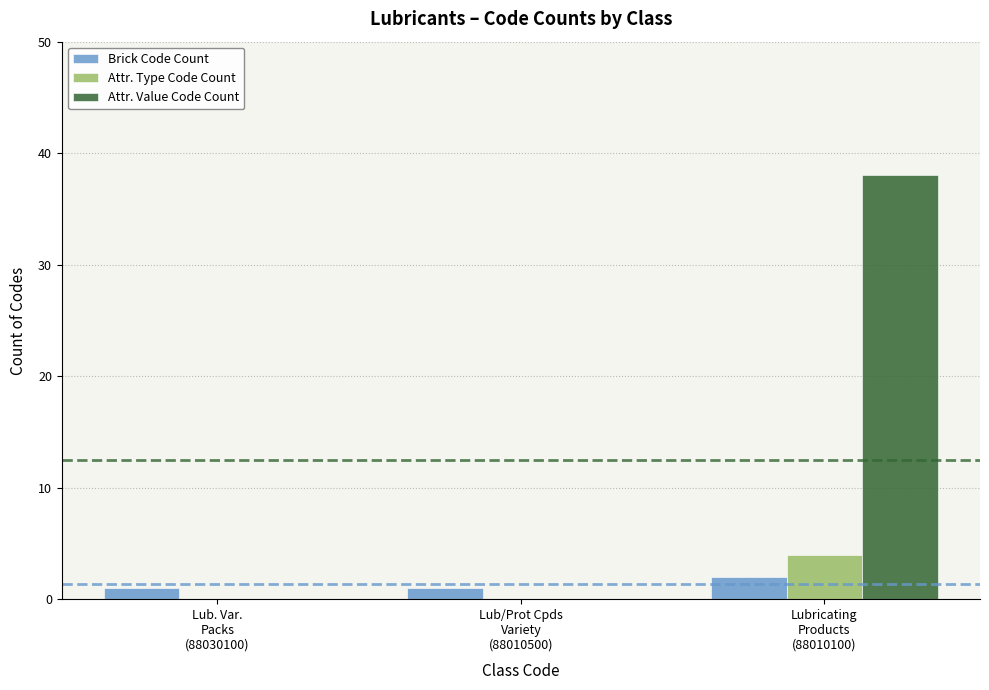

What is the difference between the Attr. Type Code Count values at Lubricating
Products
(88010100) and Lub/Prot Cpds
Variety
(88010500)?

4